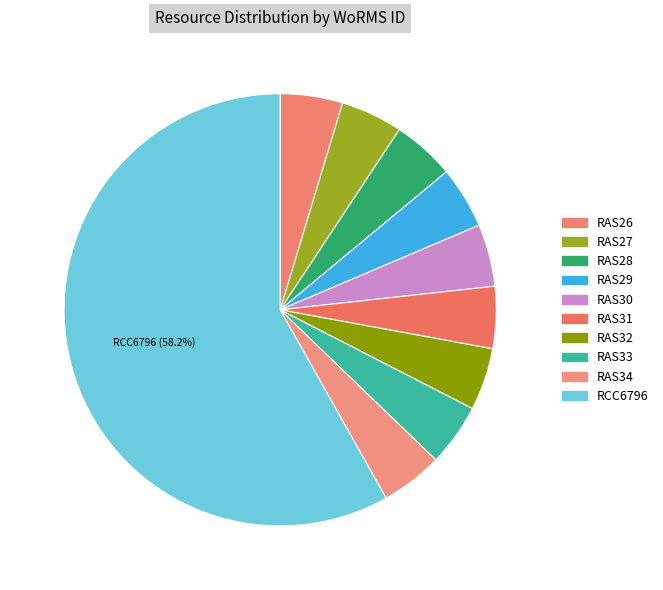

Which category has the smallest portion of the pie?

RAS29